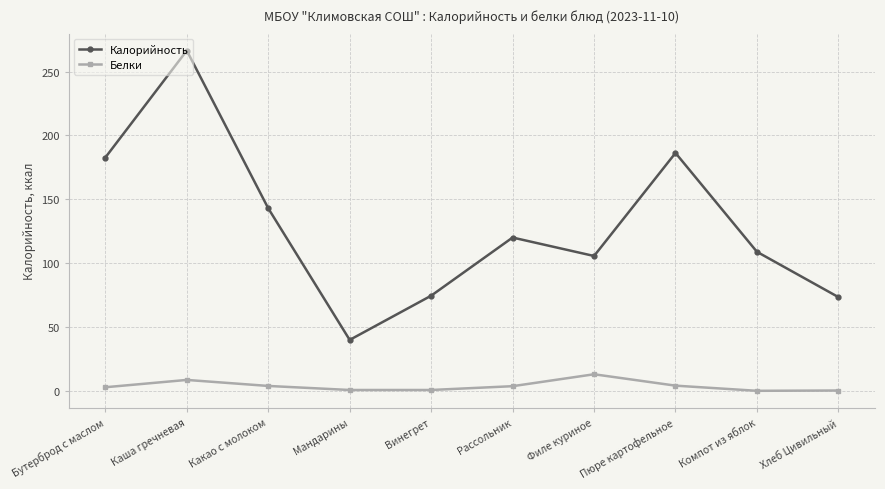

Which series changed the most between Винегрет and Филе куриное?

Калорийность